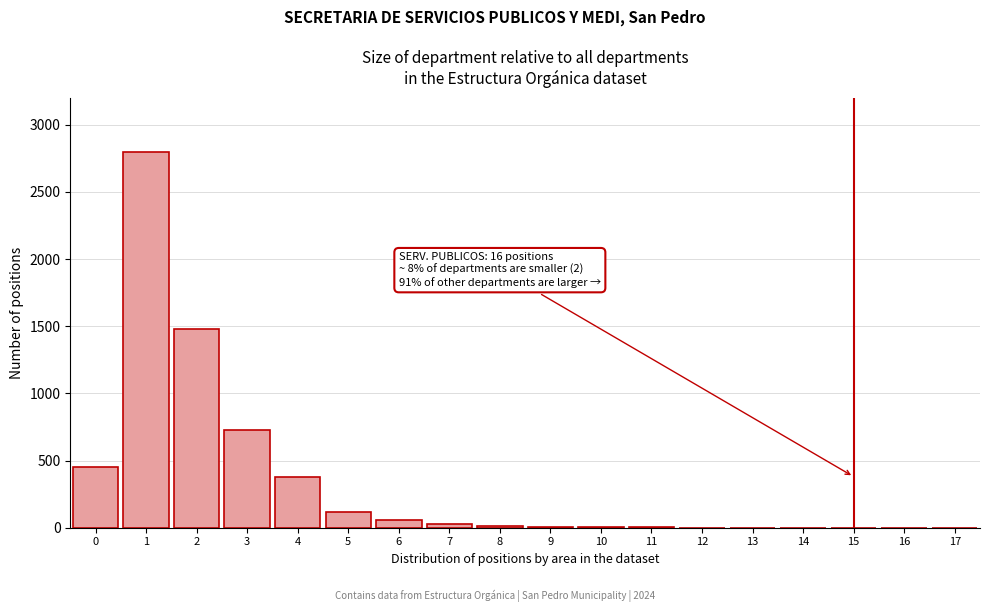

The value at 0 is 145. True or false?

False